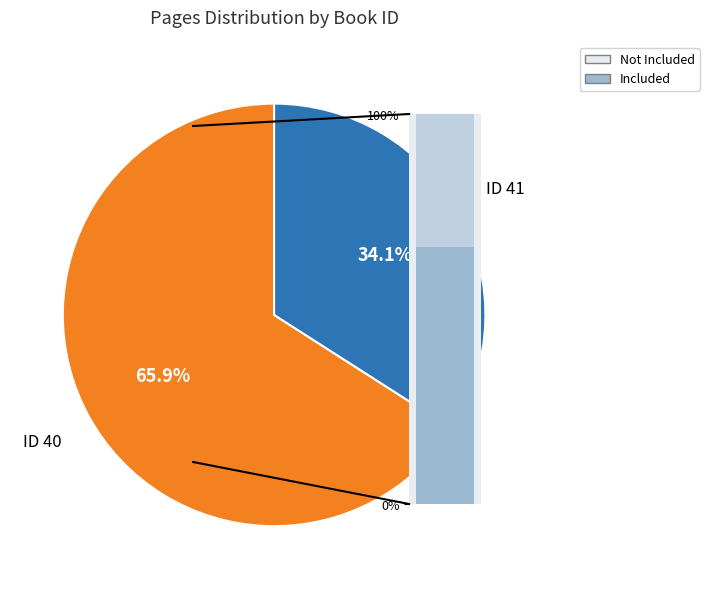

True or false: 41 accounts for 25% of the total.

False